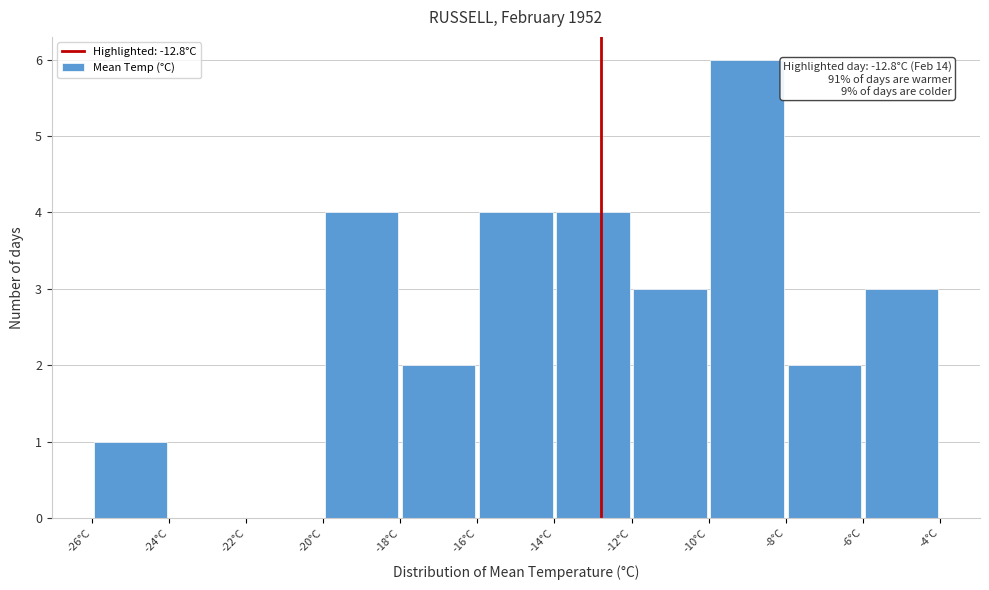

Which range on the x-axis has the tallest bar?

-10 to -8